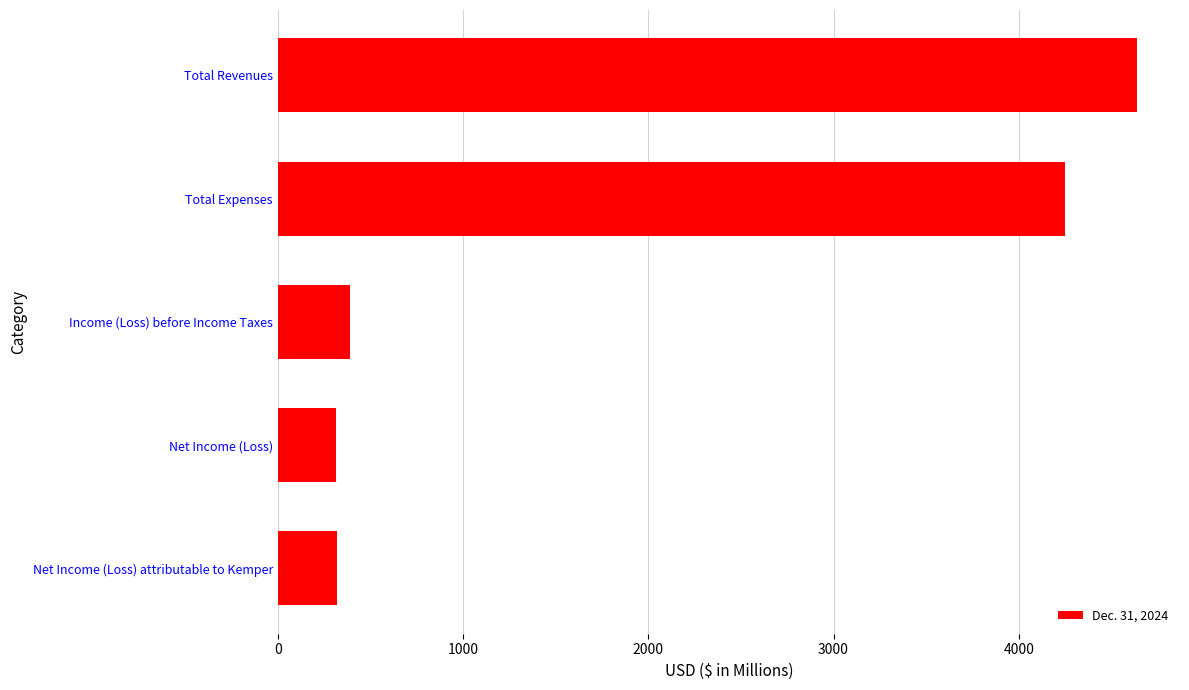

Where is the data nearest to the value 2475?

Total Expenses